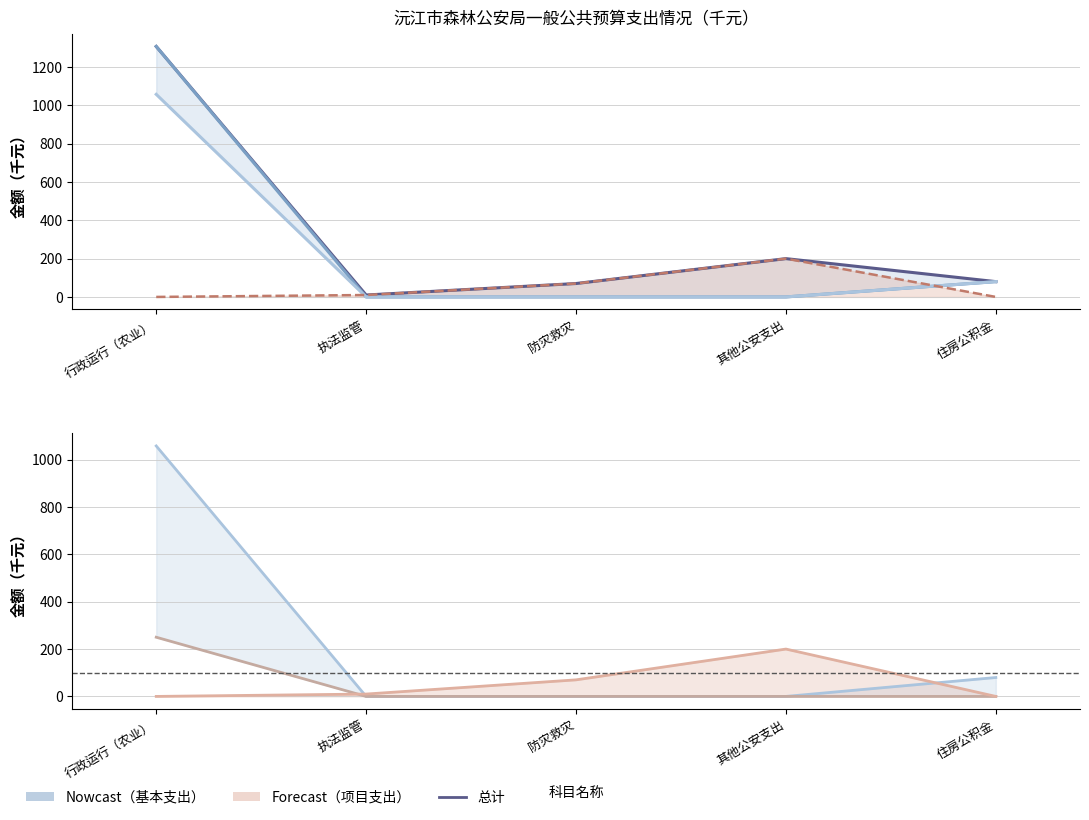

How many lines are shown in the chart?

5